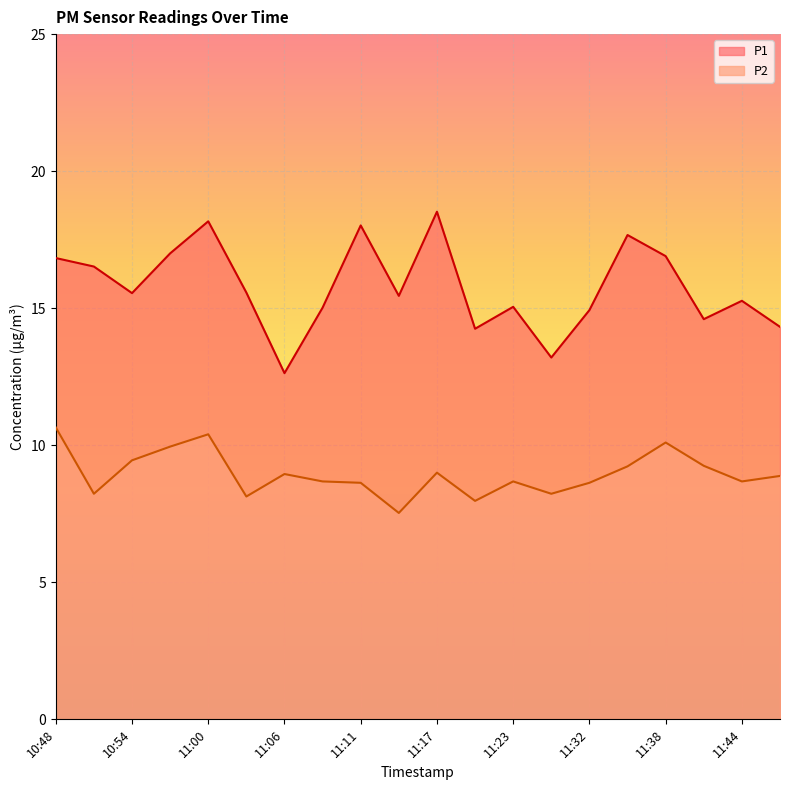

The P2 series shows 10.1 at 11:38. True or false?

True